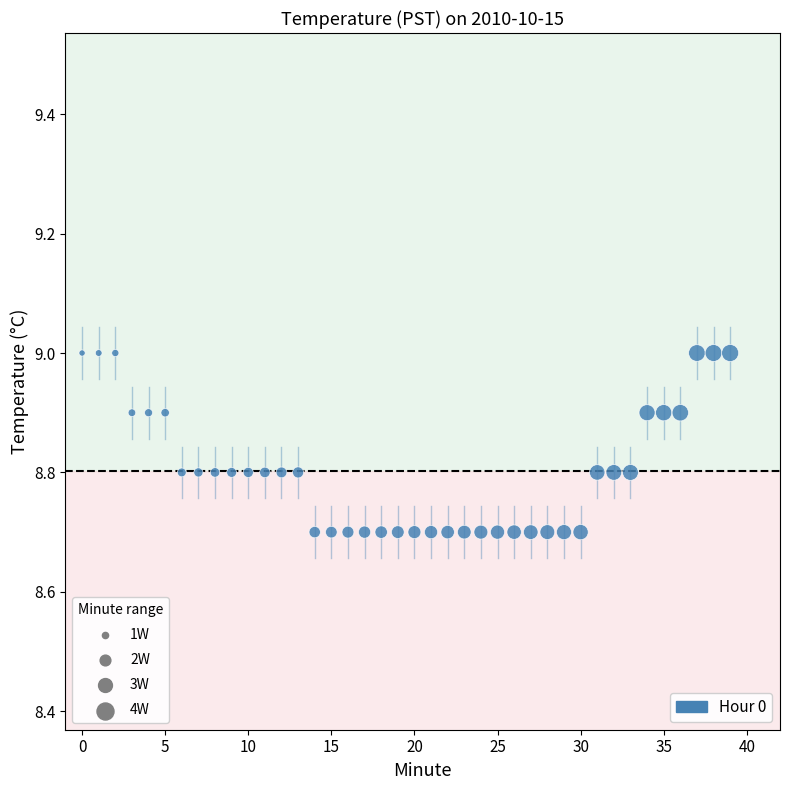

What is the range of Y values (max minus min)?

0.3